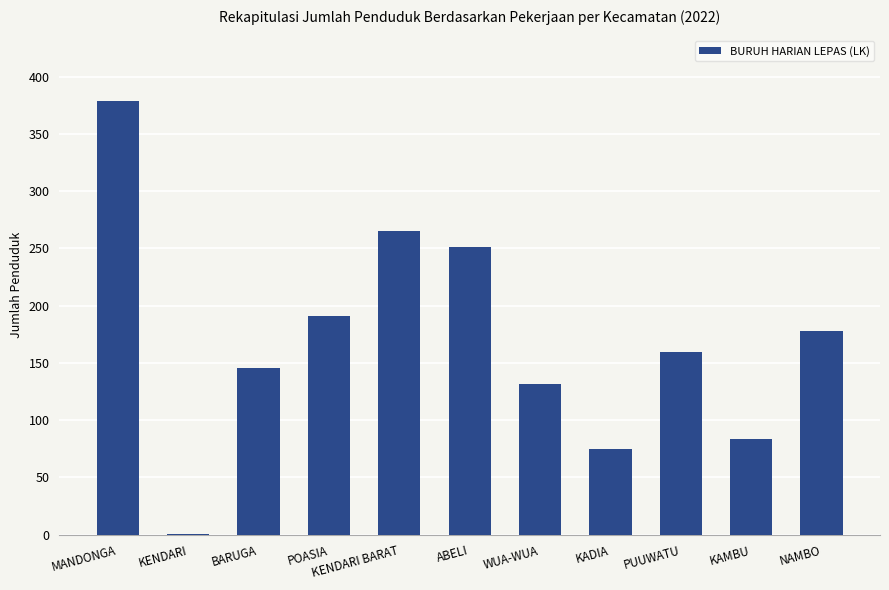

What is the approximate value at PUUWATU, to the nearest 50?

150